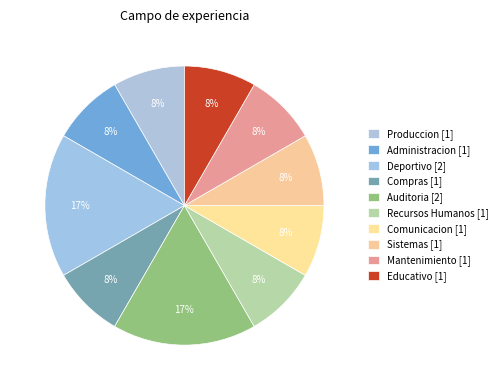

How many slices are in this pie chart?

10